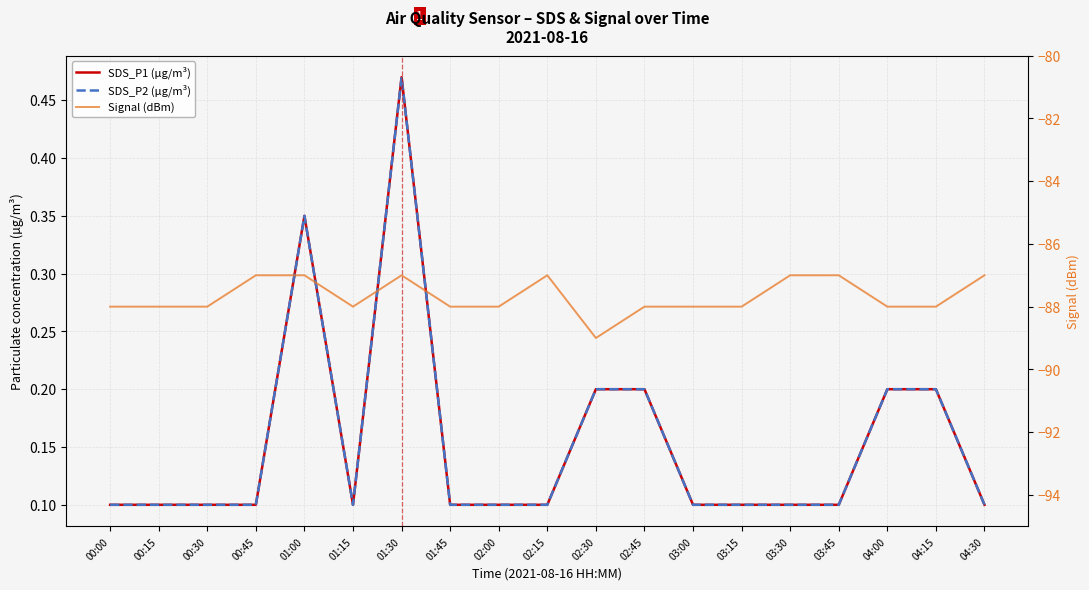

At which category does SDS_P2 (µg/m³) reach its first local valley?

01:15